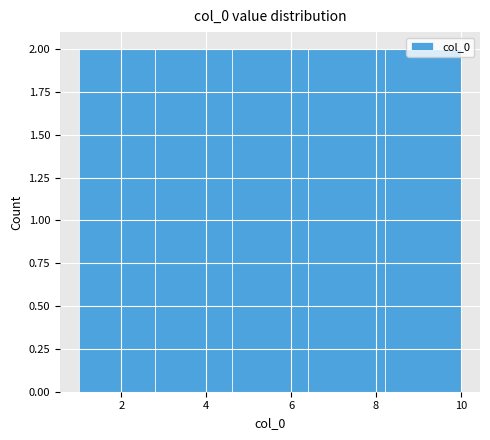

Reading left to right, transcribe this chart: for each bar, give the range it covers on the x-axis and its height. The values are not printed on the chart, so give them approximately, as read against the axis.

1.0 to 2.8: 2
2.8 to 4.6: 2
4.6 to 6.4: 2
6.4 to 8.2: 2
8.2 to 10.0: 2